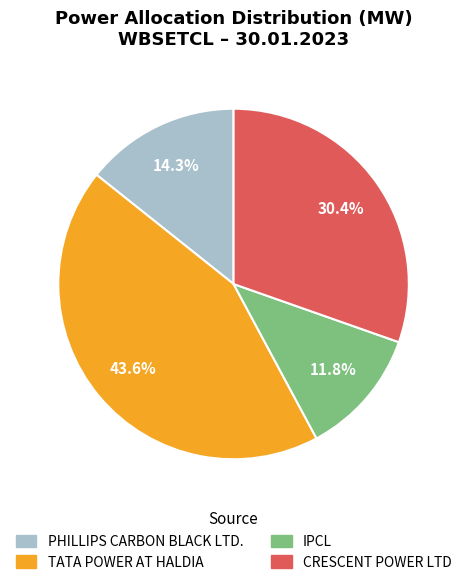

Is there a majority slice in this chart?

No